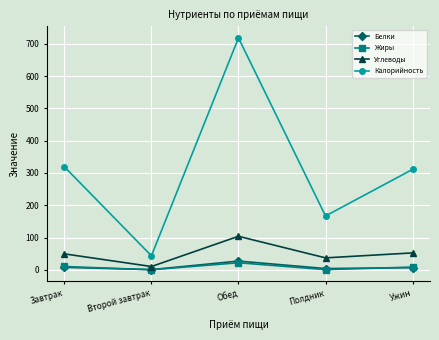

Is it true that Калорийность equals 254.0 at Полдник?

False